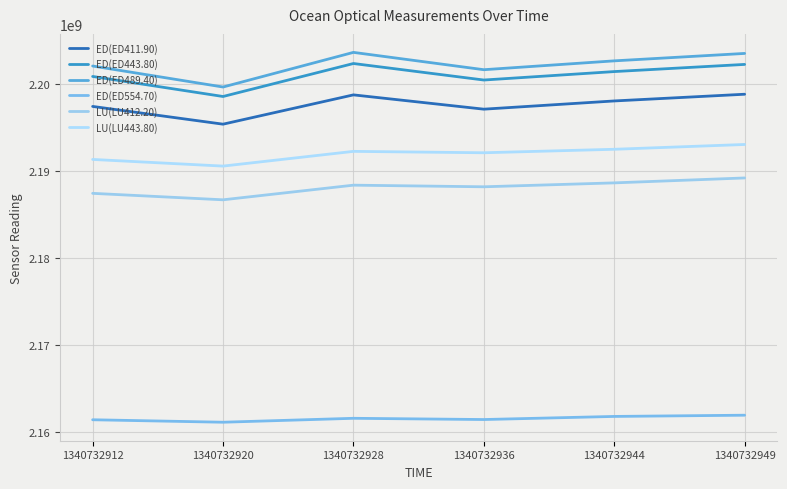

At which label does ED(ED411.90) first exceed 2198000566?

1340732928